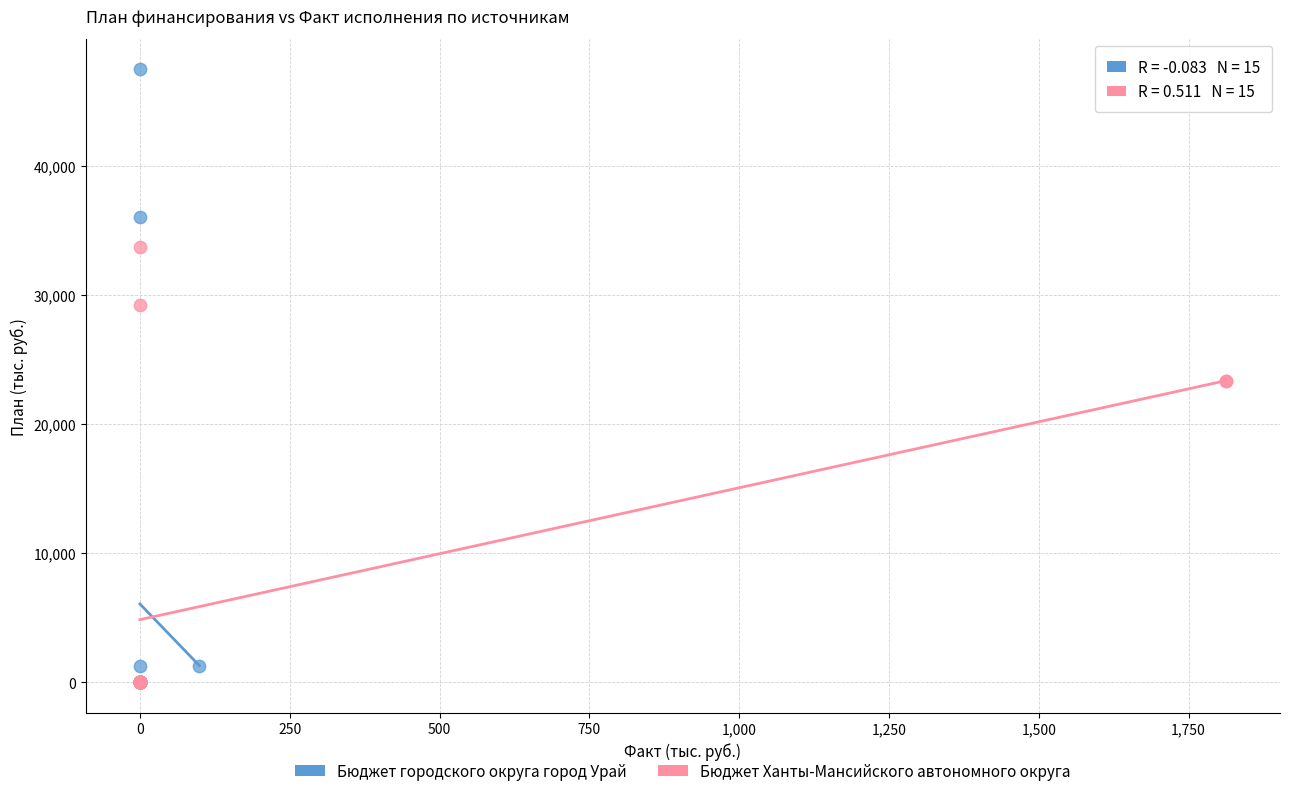

Which series contains the highest Y value?

Бюджет городского округа город Урай